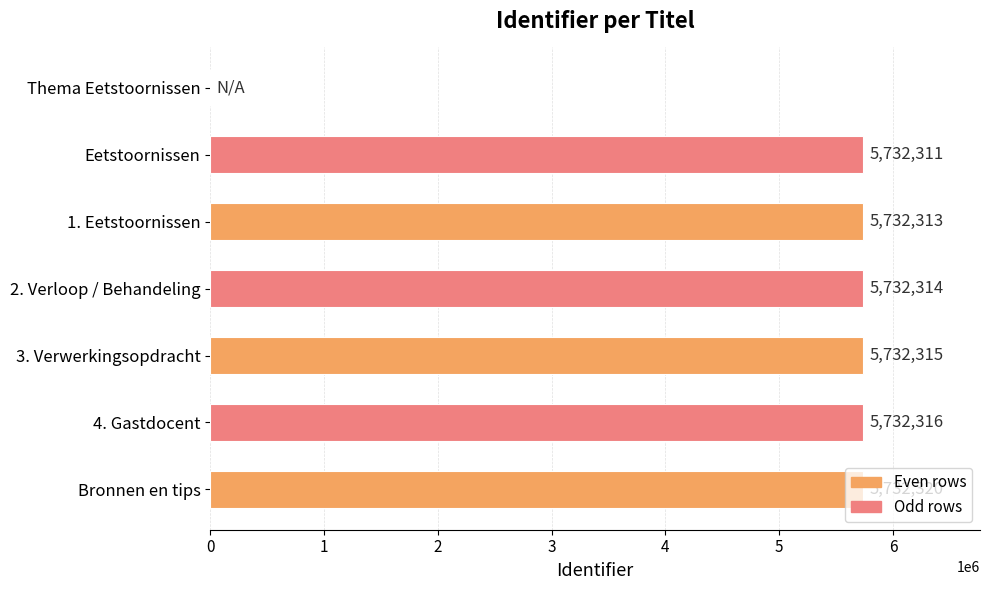

What is the sum of all values?

34393889